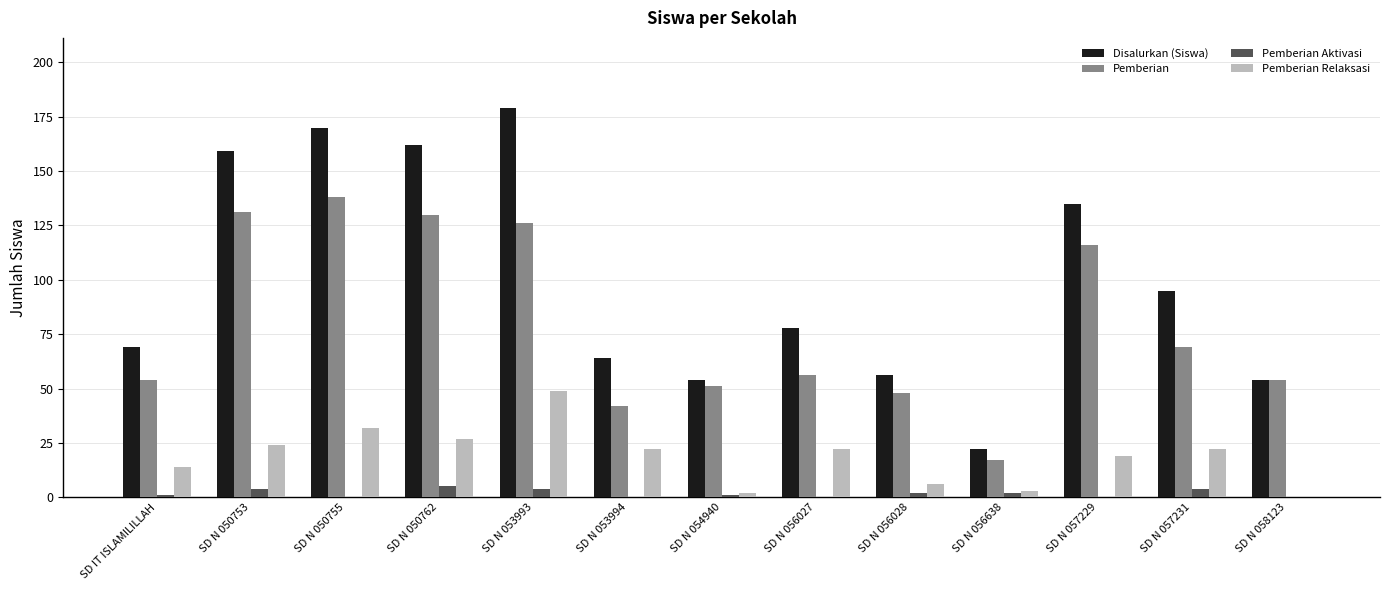

Between SD N 050762 and SD N 056028, which series saw the biggest shift?

Disalurkan (Siswa)